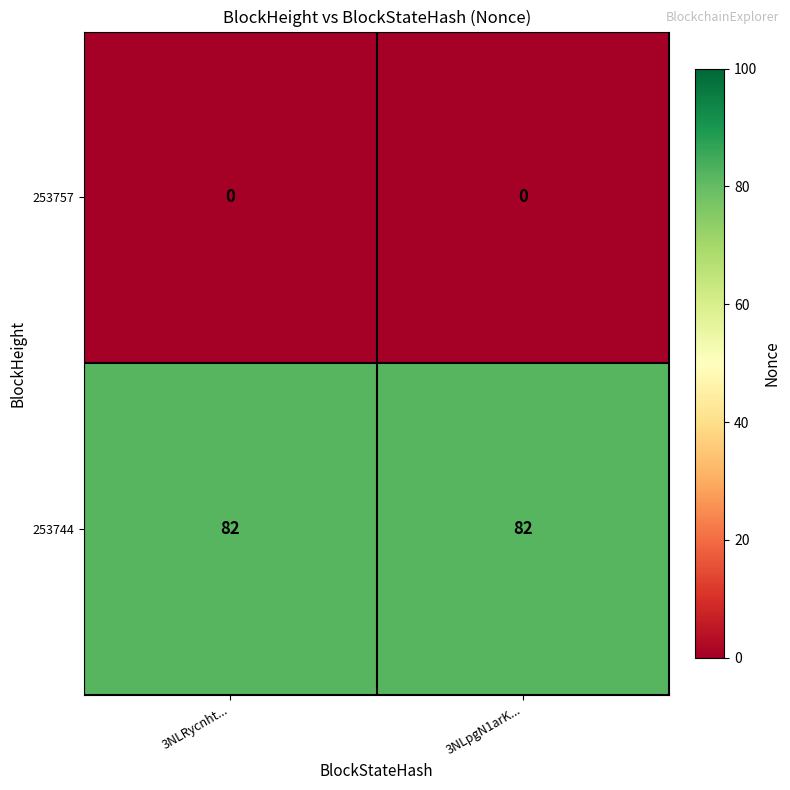

What is the greatest value displayed?

82